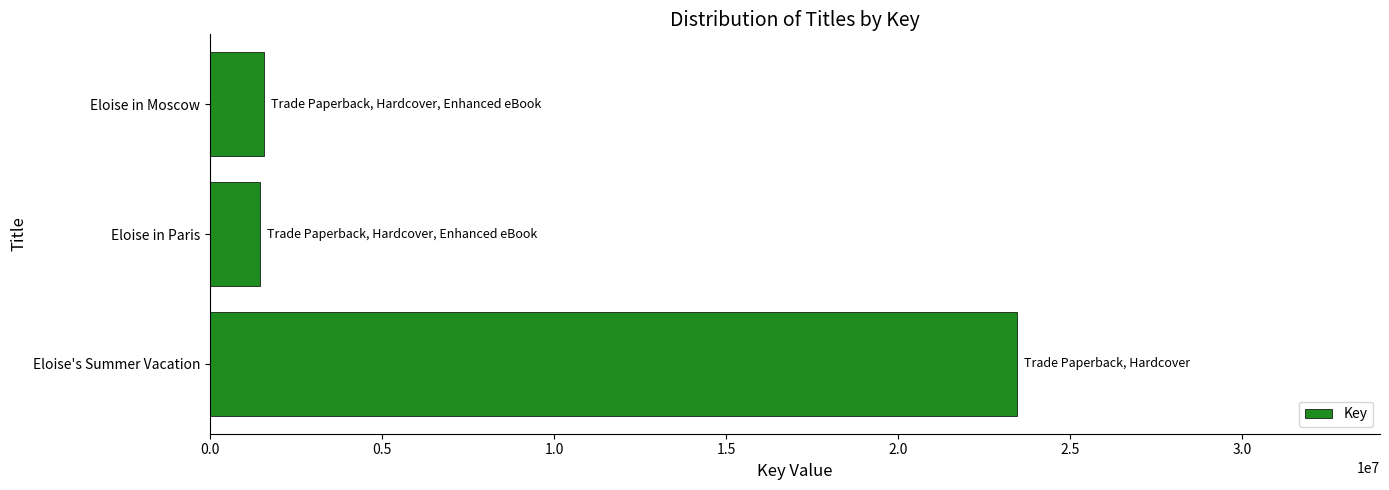

What is the sum of all values?

26466748